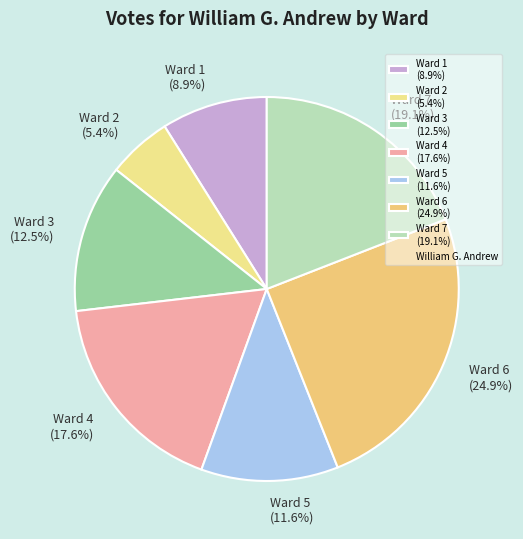

Does Ward 3 represent more than half of the total?

No